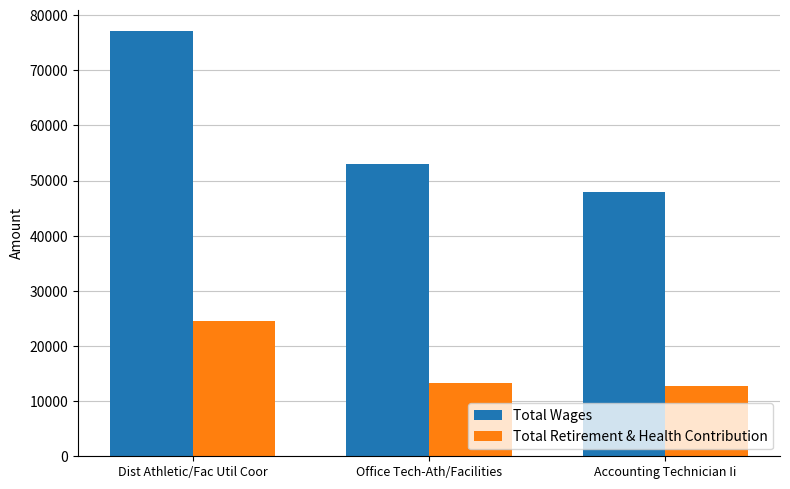

What is the minimum value for Total Wages?

47958